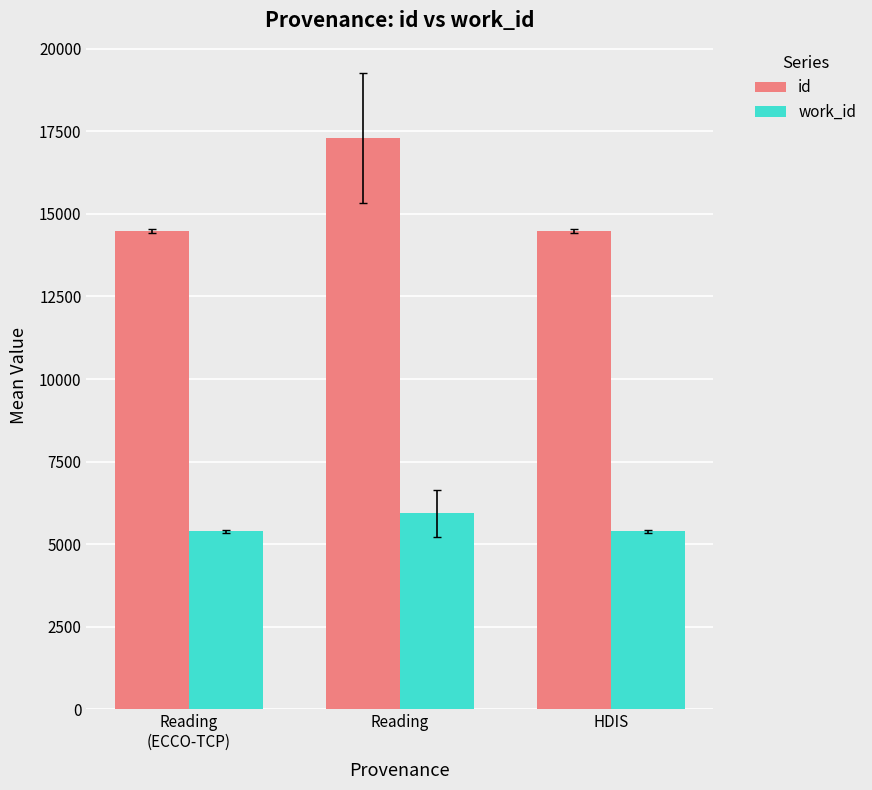

How many distinct data groups are displayed?

2